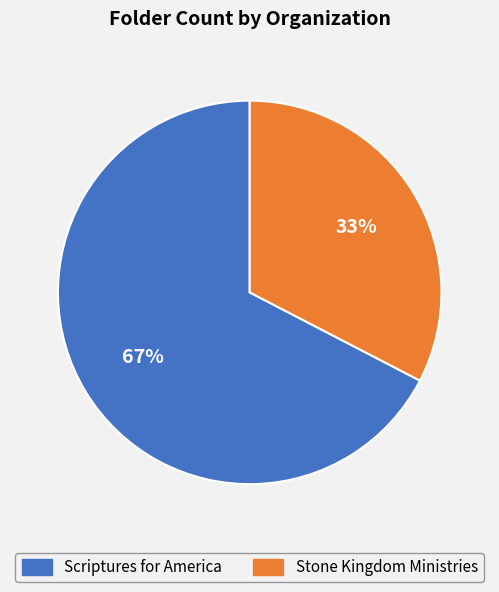

Does any single category account for the majority?

Yes